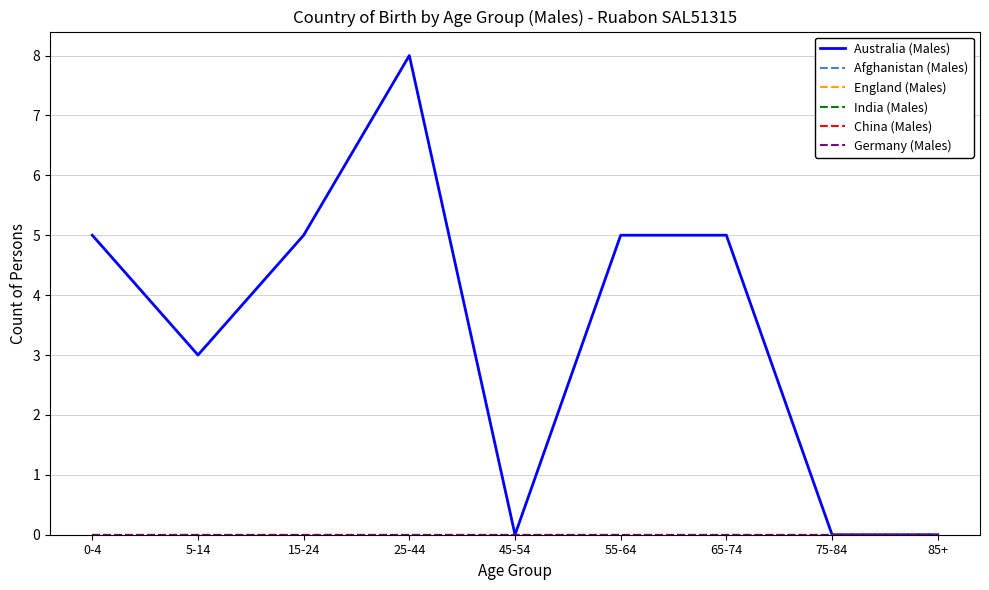

The Afghanistan (Males) series shows 0 at 65-74. True or false?

True